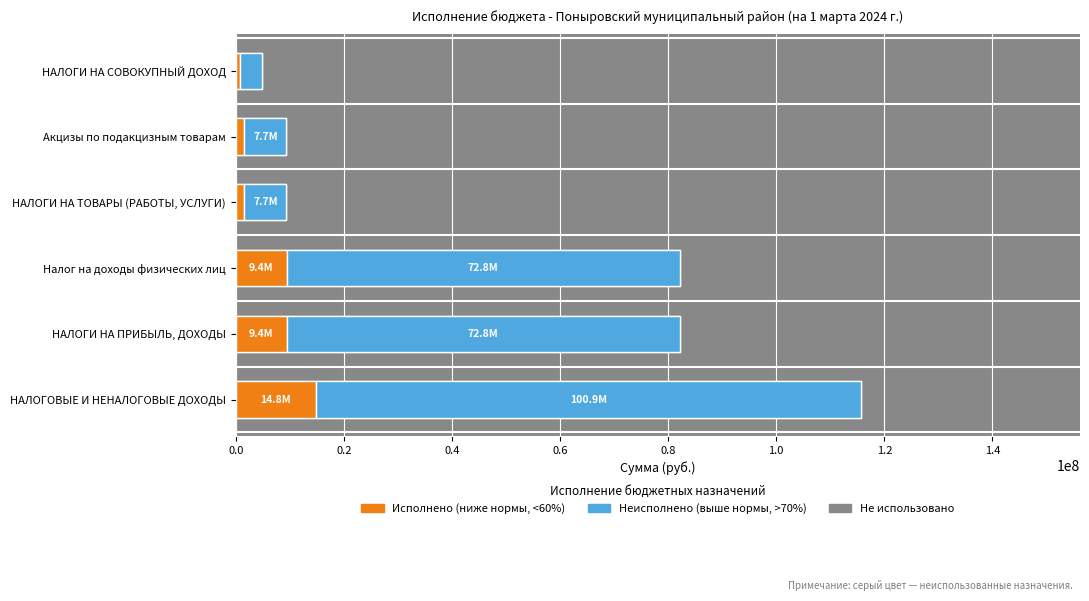

What is the sum of all Утверждено (всего) values?

303672520.0